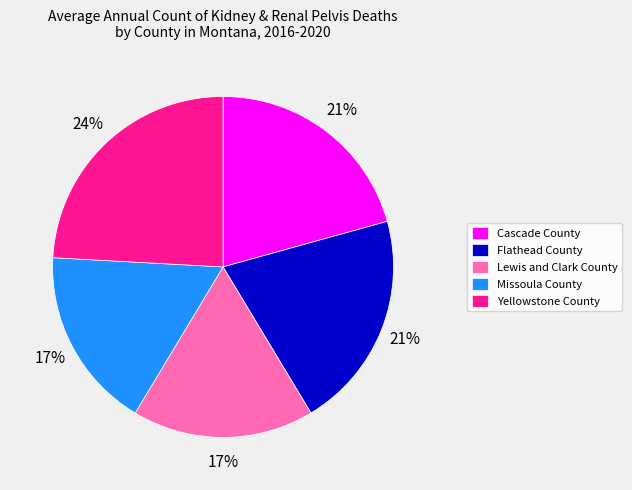

Between Missoula County and Yellowstone County, which is larger?

Yellowstone County